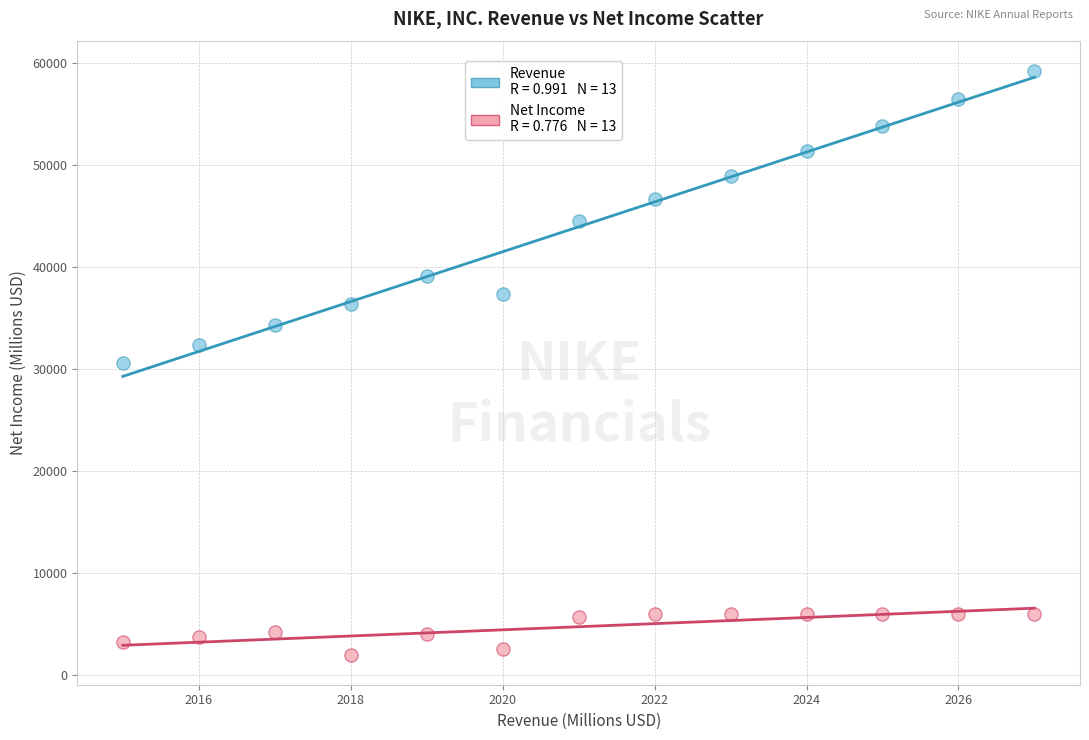

Across all data points, what is the range of X values (max minus min)?

12.0